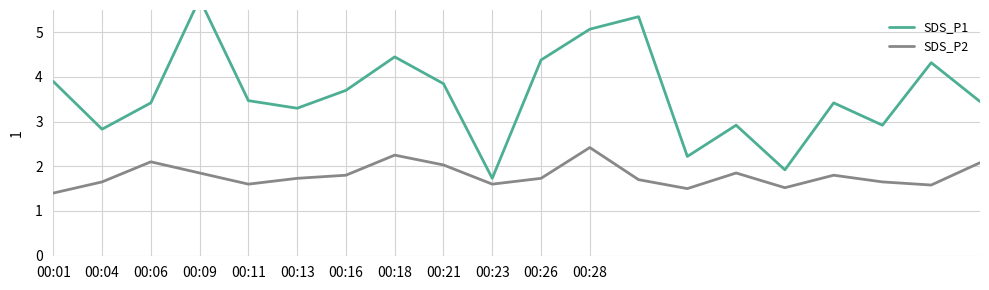

What is the greatest value displayed?

5.8